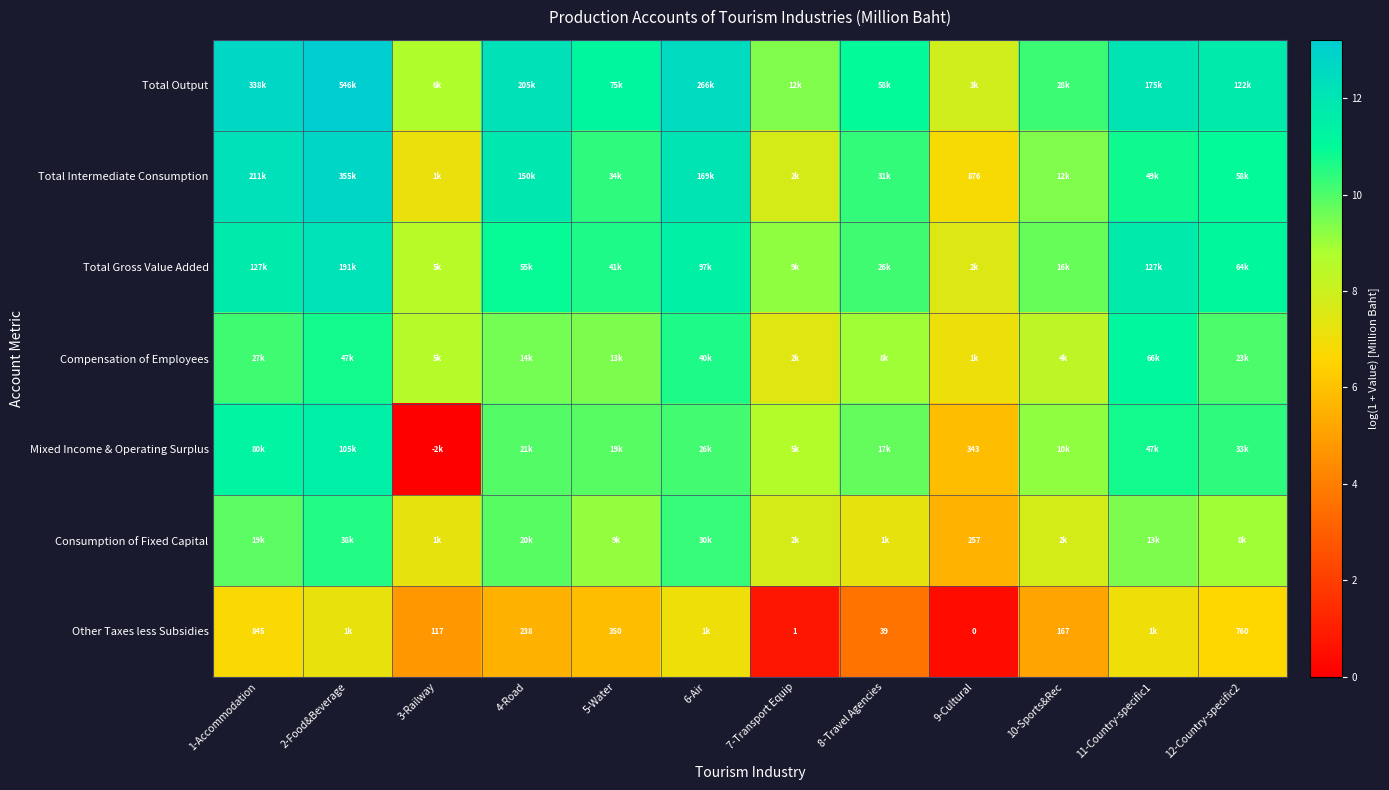

List the labels in order of Total Output value, smallest first.

9-Cultural, 3-Railway, 7-Transport Equip, 10-Sports&Rec, 8-Travel Agencies, 5-Water, 12-Country-specific2, 11-Country-specific1, 4-Road, 6-Air, 1-Accommodation, 2-Food&Beverage